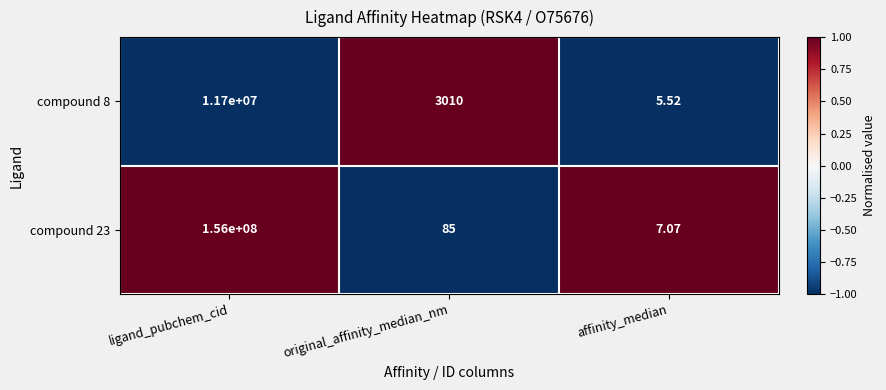

List the series in order of their peak value, highest first.

compound 23, compound 8